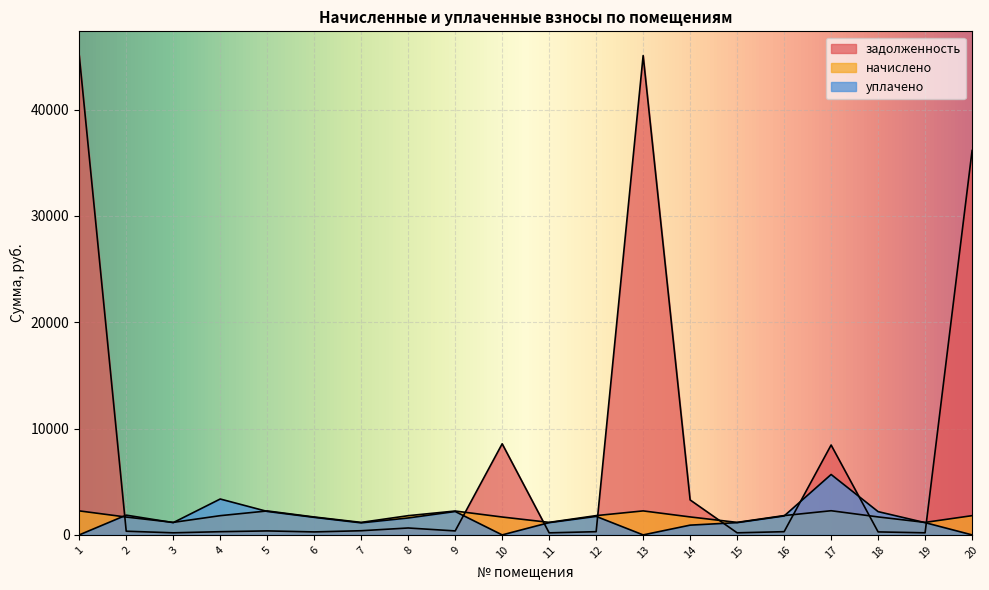

The value of задолженность at 12 is 114.0. True or false?

False